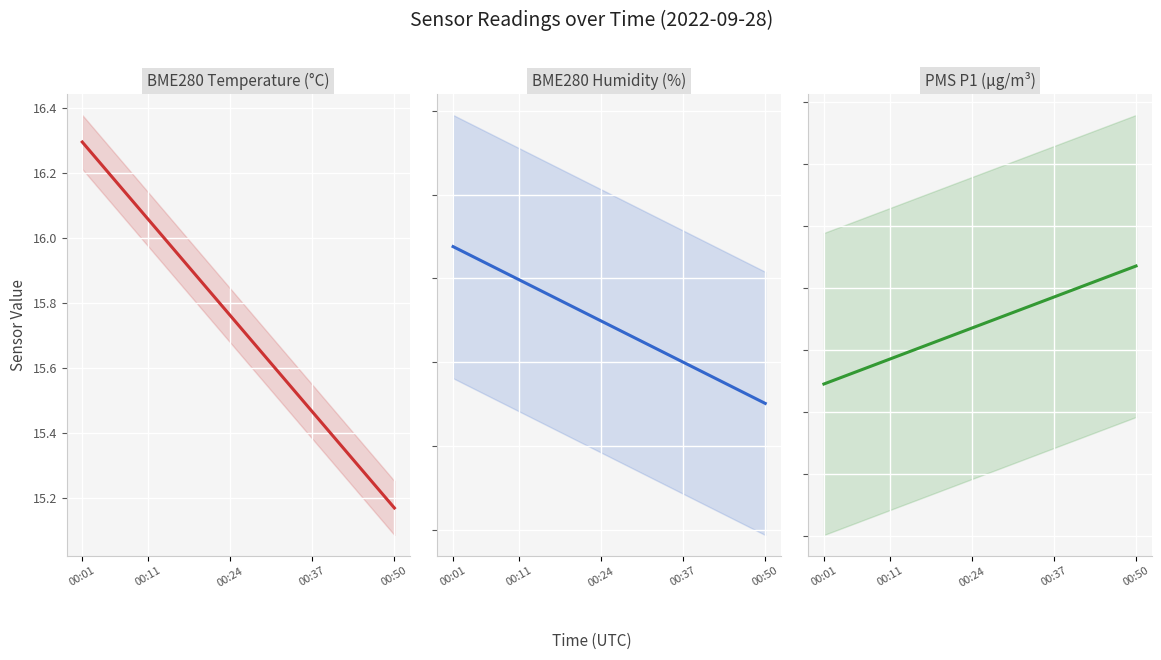

What is the sum of all BME280_temperature values?

314.7